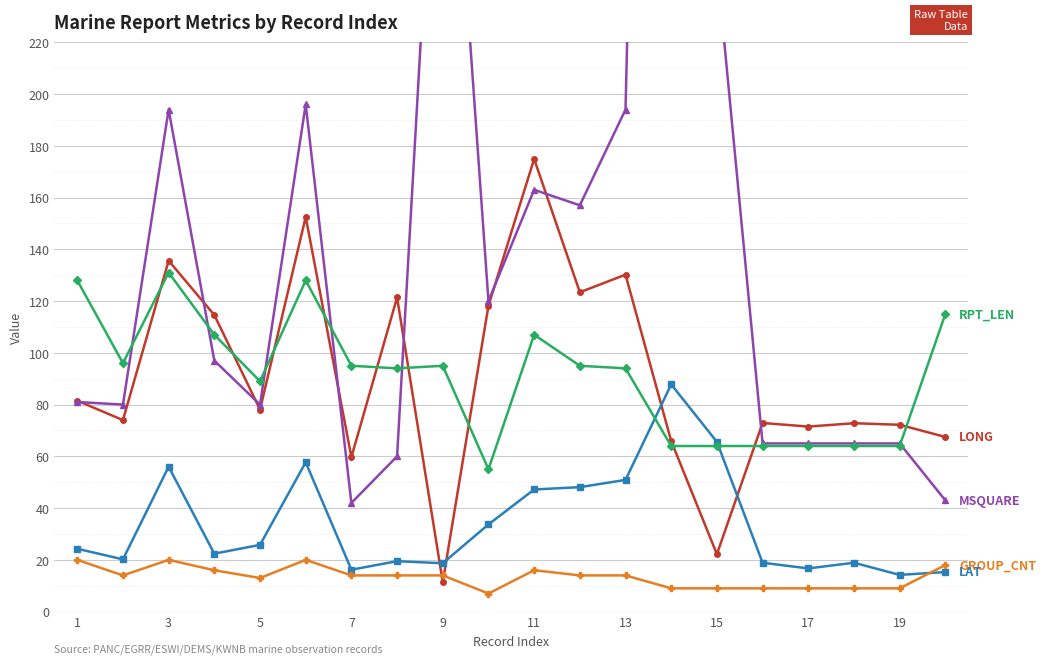

At which category is the sum across all series the highest?

13